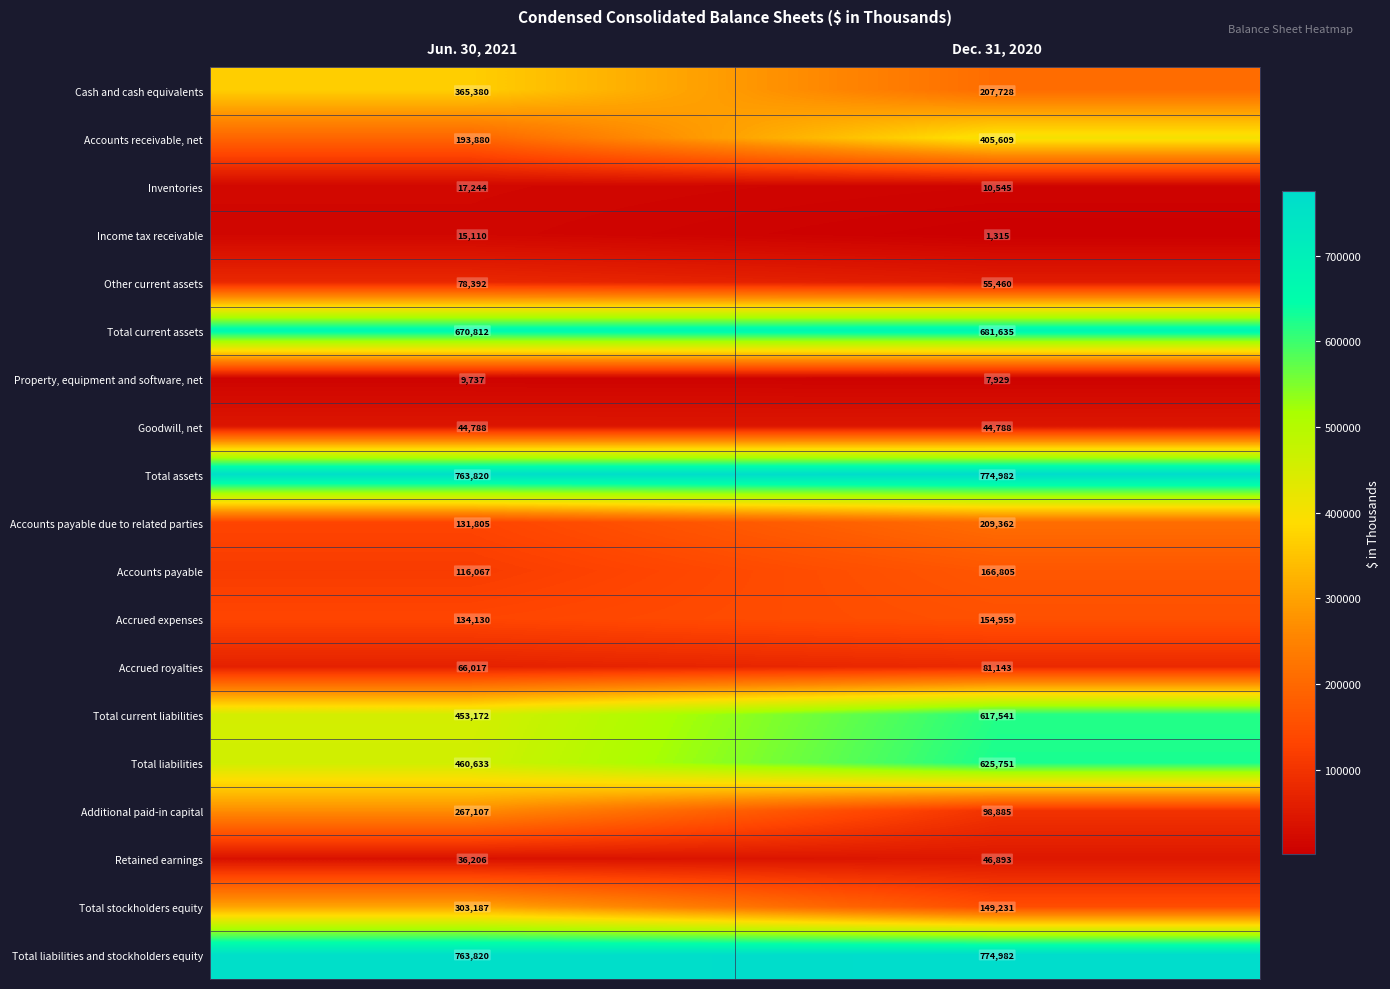

How many distinct data groups are displayed?

19